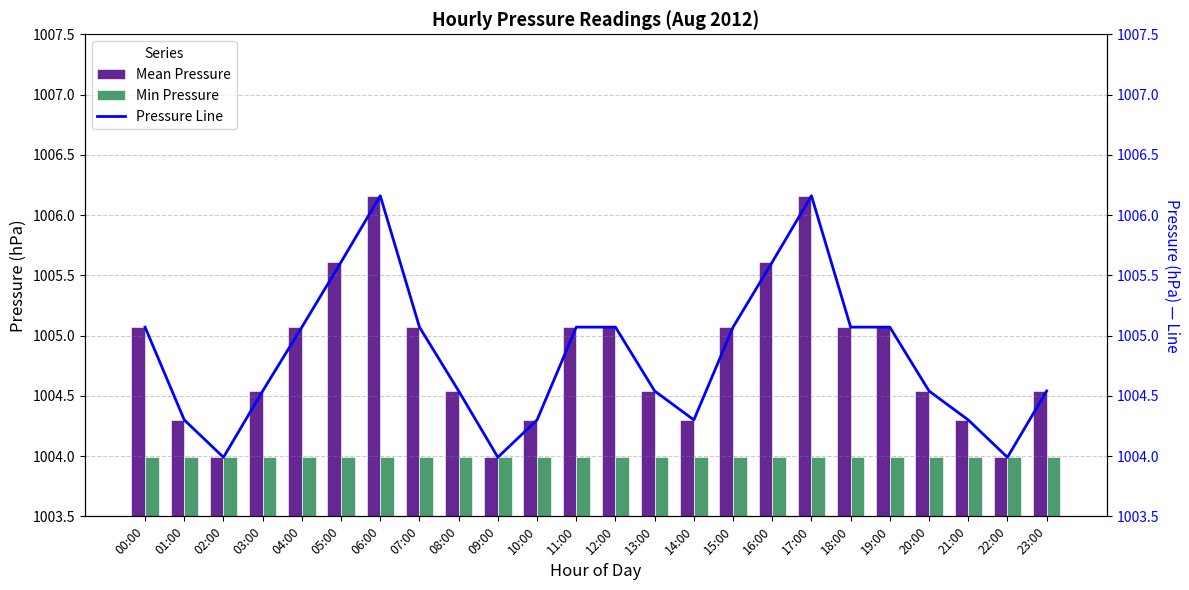

At how many categories does at least one series exceed 23?

24